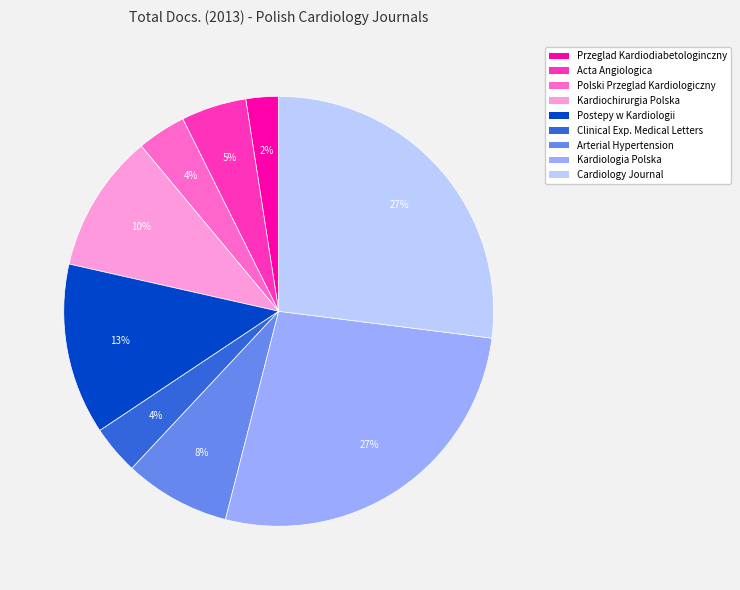

To the nearest percent, what is the difference between the largest and smallest slice percentages?

25%